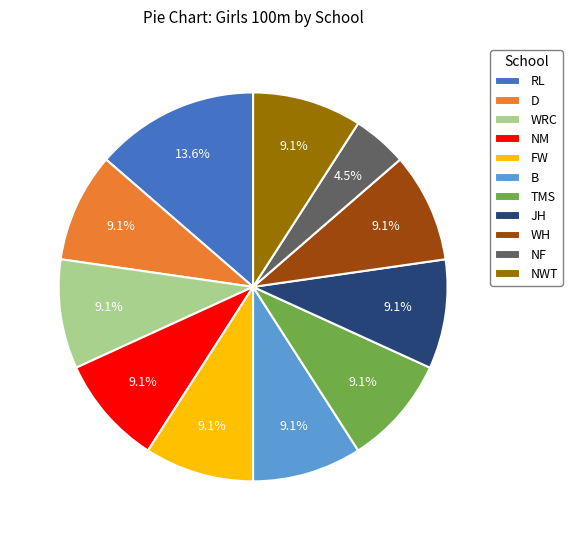

Does FW represent more than half of the total?

No